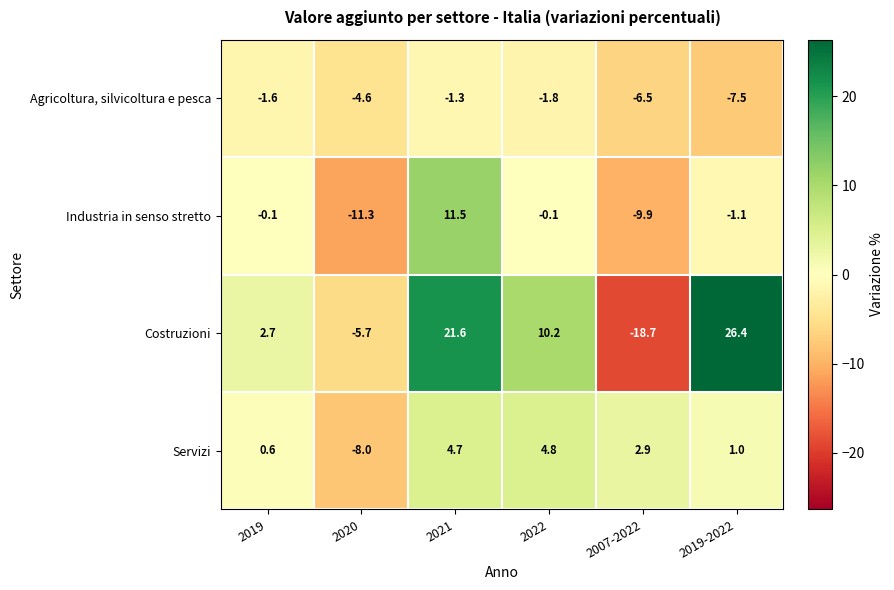

What is the total value across all series at 2007-2022?

-32.2